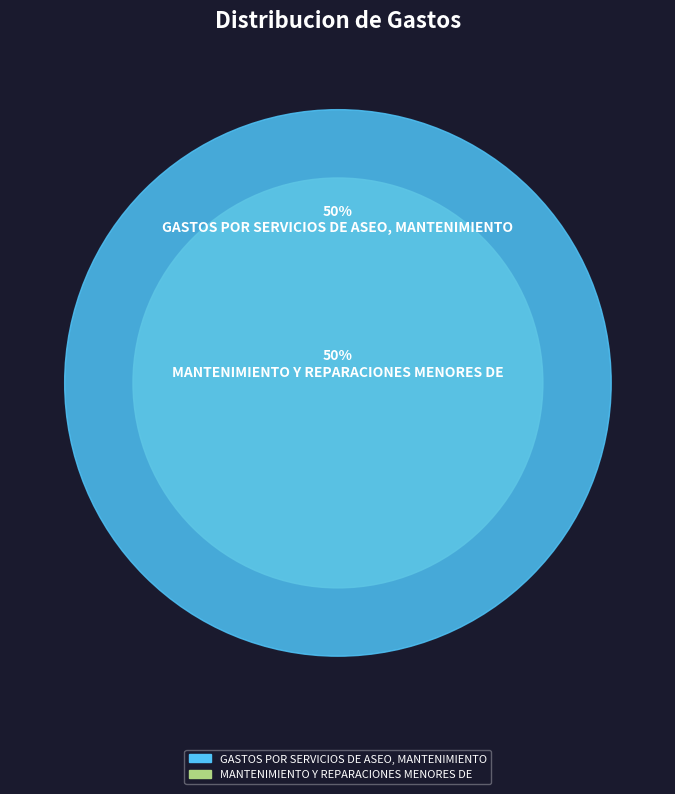

What is the largest slice in the pie chart?

MANTENIMIENTO Y REPARACIONES MENORES DE